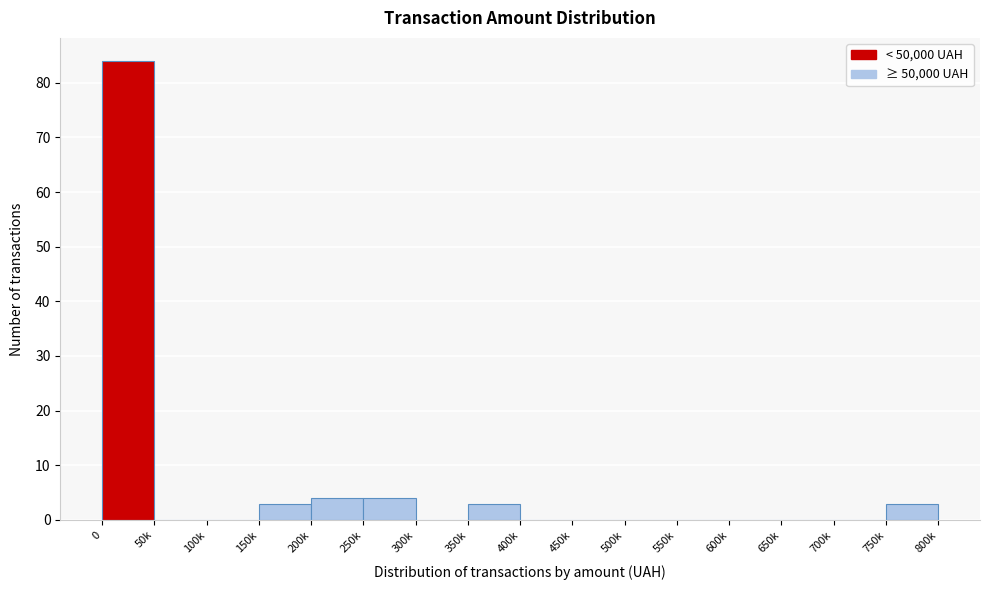

Reading left to right, transcribe all the data shown in this chart.

0=84	50k=0	100k=0	150k=3	200k=4	250k=4	300k=0	350k=3	400k=0	450k=0	500k=0	550k=0	600k=0	650k=0	700k=0	750k=3